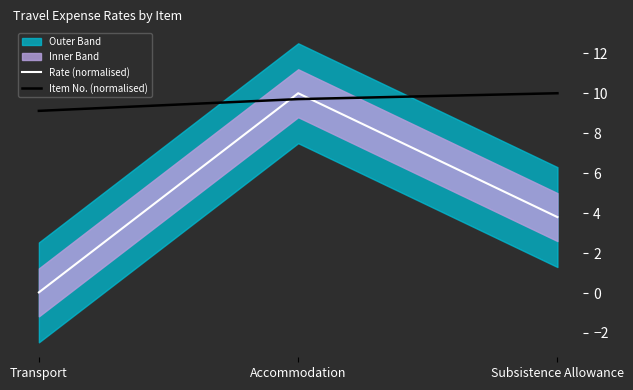

What is the average value of the Item No. (normalised) series?

9.6